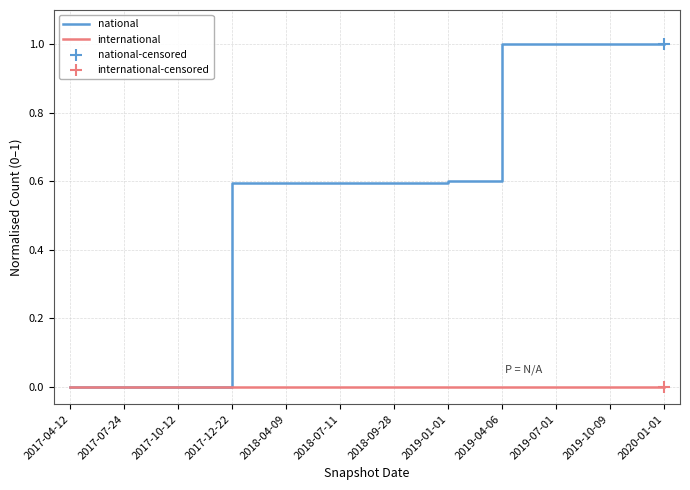

Between 2017-07-24 and 2018-04-09, which series saw the biggest shift?

national